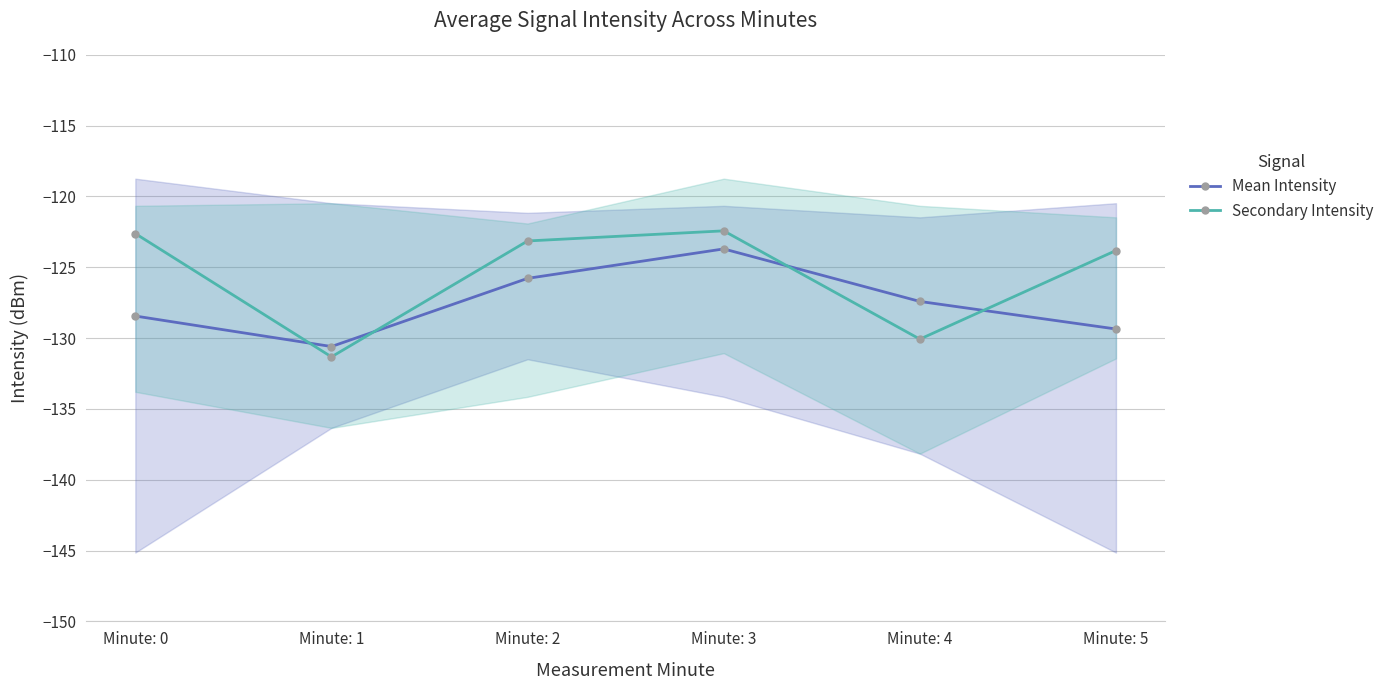

Reading right to left, list all the values displayed in this chart.

Mean Intensity: Minute: 5=-129.4	Minute: 4=-127.4	Minute: 3=-123.7	Minute: 2=-125.8	Minute: 1=-130.6	Minute: 0=-128.4
Secondary Intensity: Minute: 5=-123.8	Minute: 4=-130.1	Minute: 3=-122.4	Minute: 2=-123.1	Minute: 1=-131.3	Minute: 0=-122.6